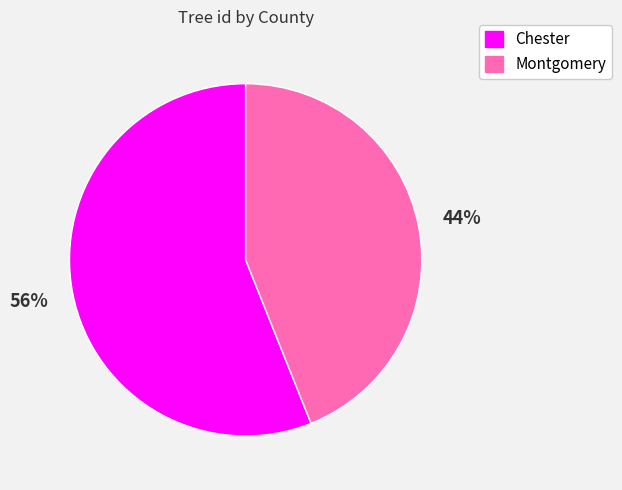

The Chester slice represents 56% of the pie. True or false?

True